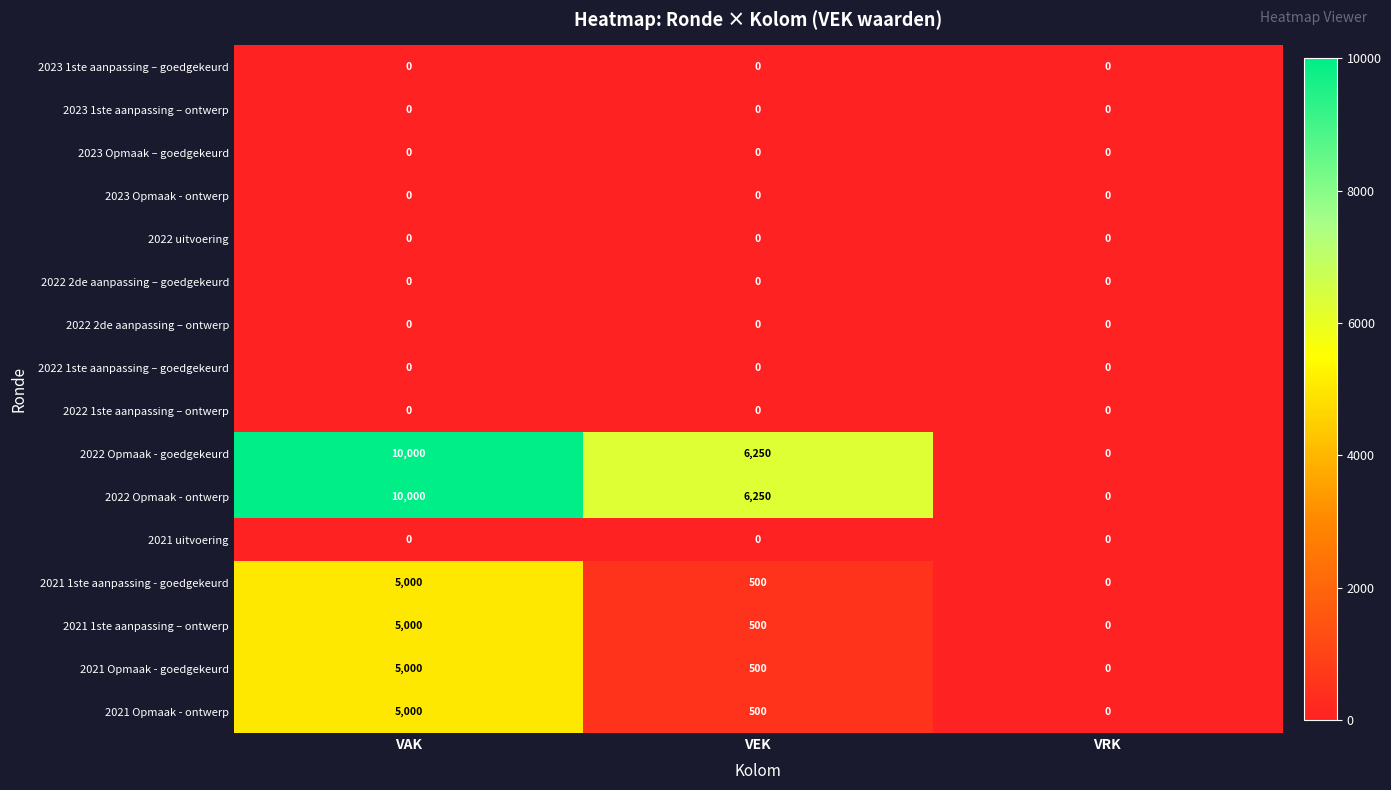

At which label does 2021 1ste aanpassing - goedgekeurd first exceed 500?

VAK